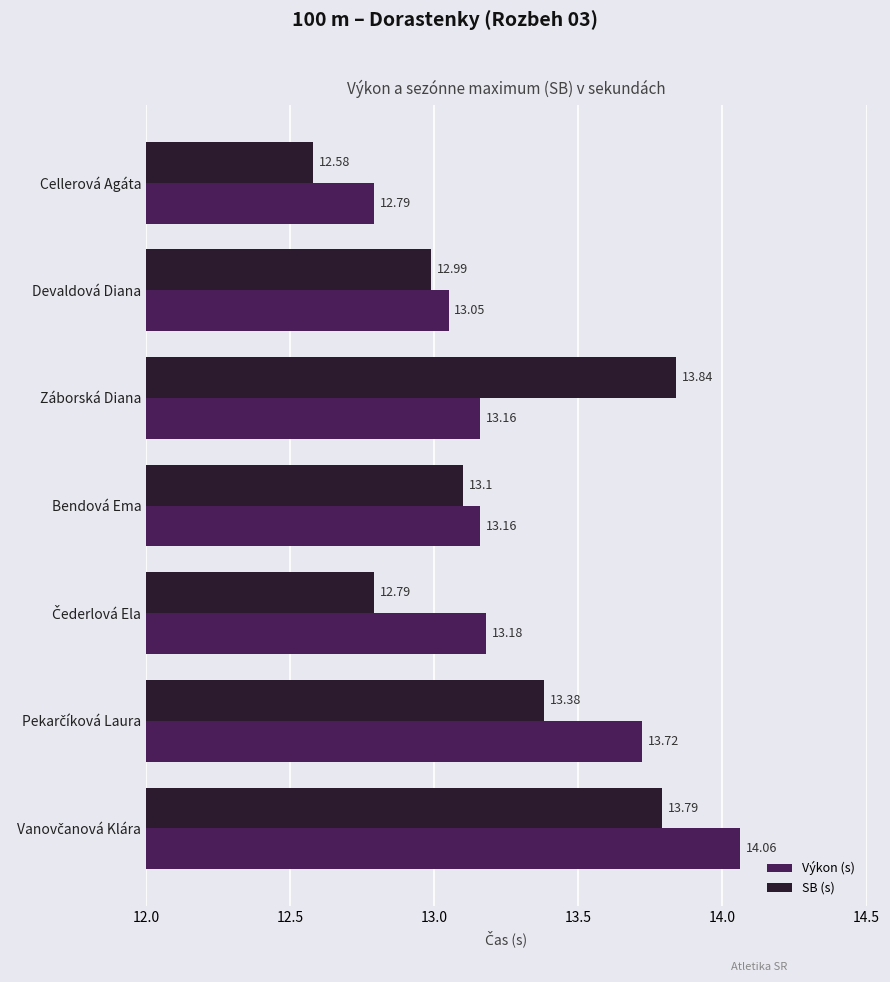

Which series has the largest total across all categories?

Výkon (s)